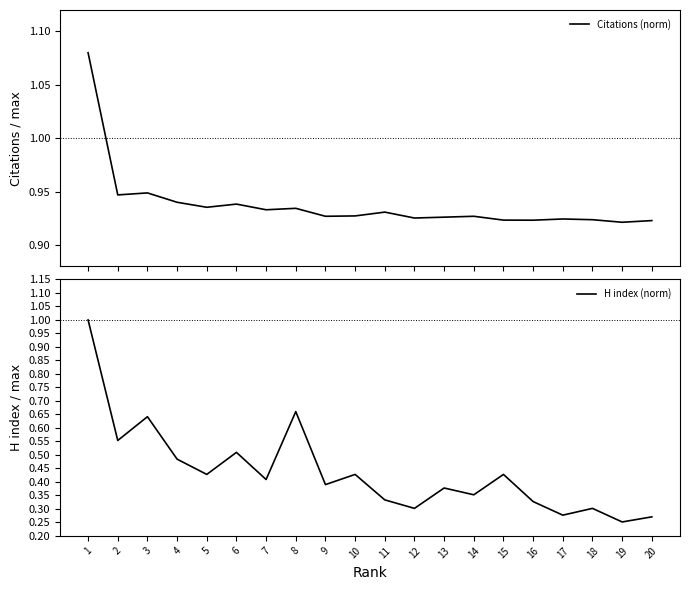

True or false: Citations (norm) has a value of 1.5 at 6.

False